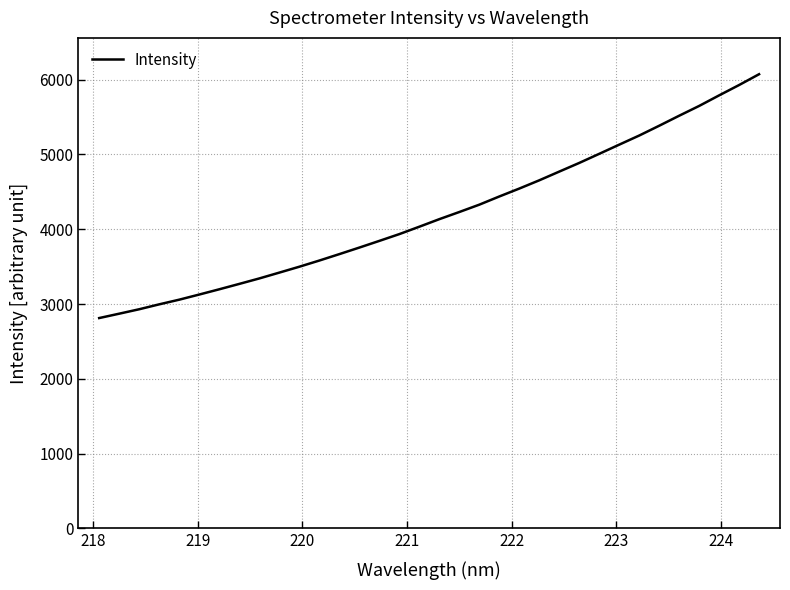

What is the minimum value shown in the chart?

2812.2